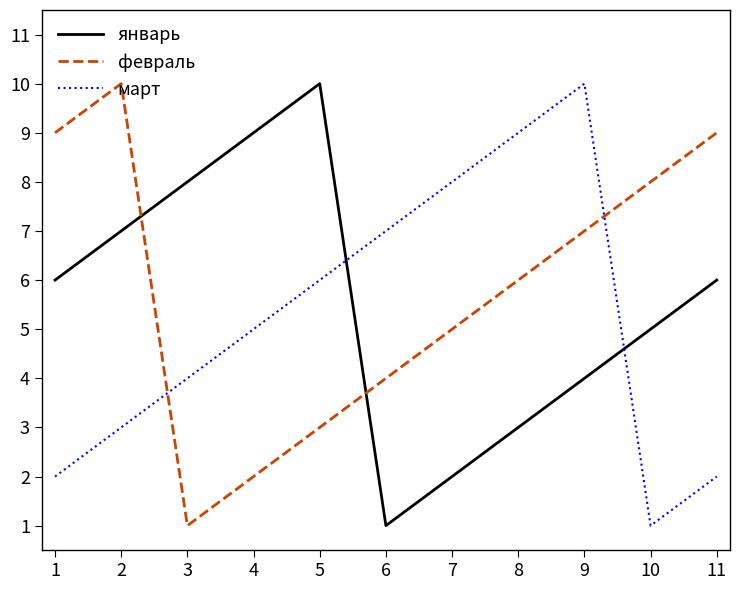

Reading left to right, extract all data points from this chart.

январь: 6	7	8	9	10	1	2	3	4	5	6
февраль: 9	10	1	2	3	4	5	6	7	8	9
март: 2	3	4	5	6	7	8	9	10	1	2